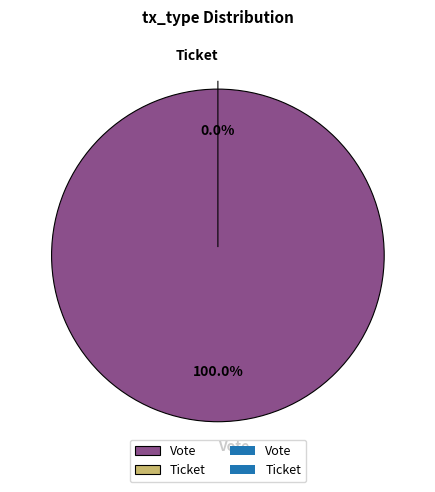

Rank the categories by value from highest to lowest.

Vote, Ticket